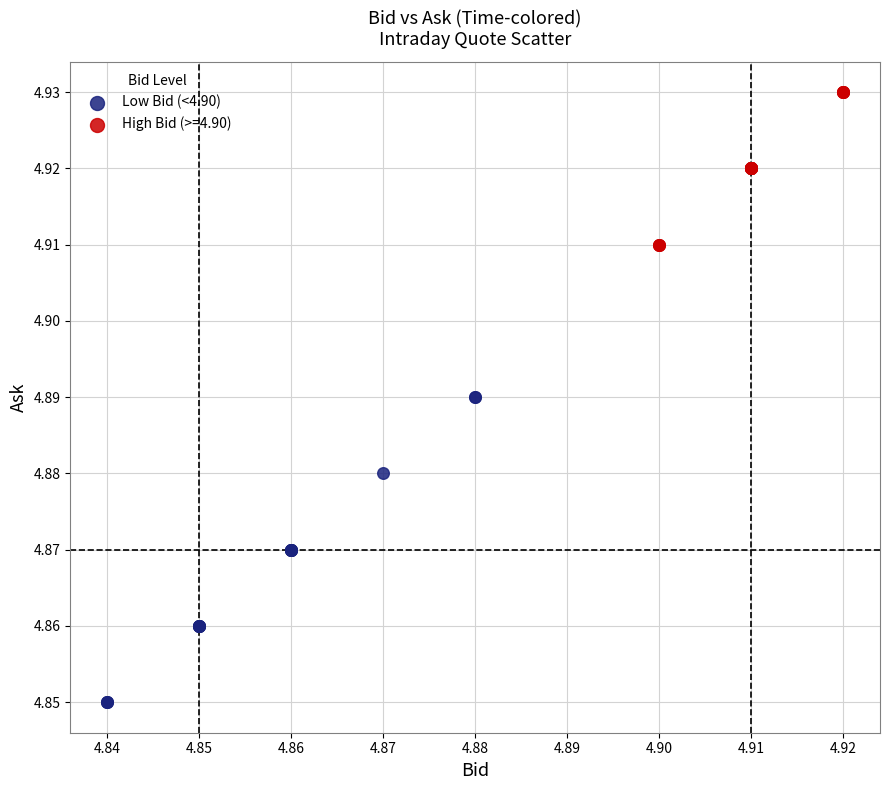

Which series has the widest spread of Y values?

Low Bid (<4.90)